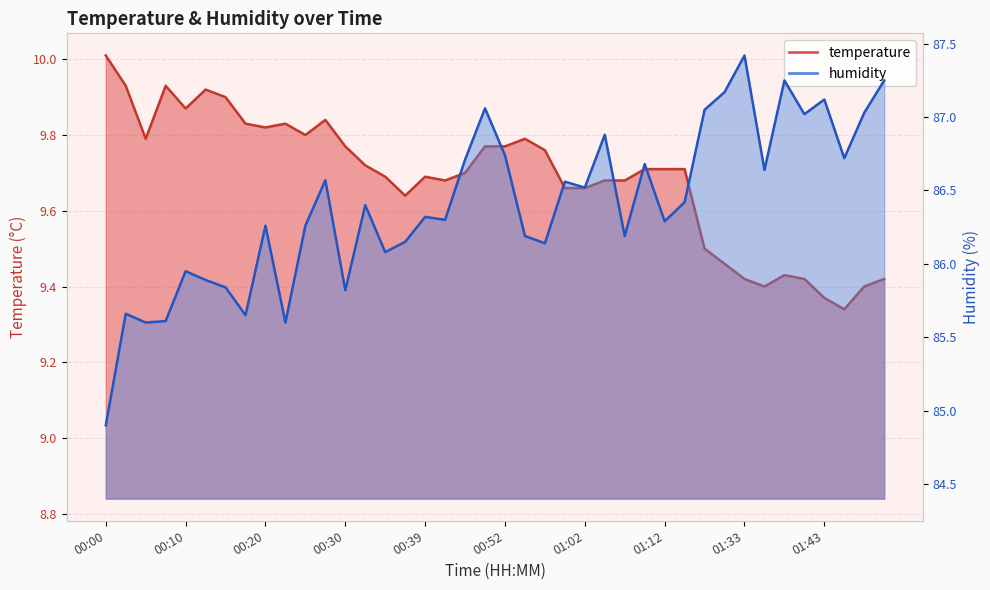

True or false: temperature and humidity cross at least once.

False